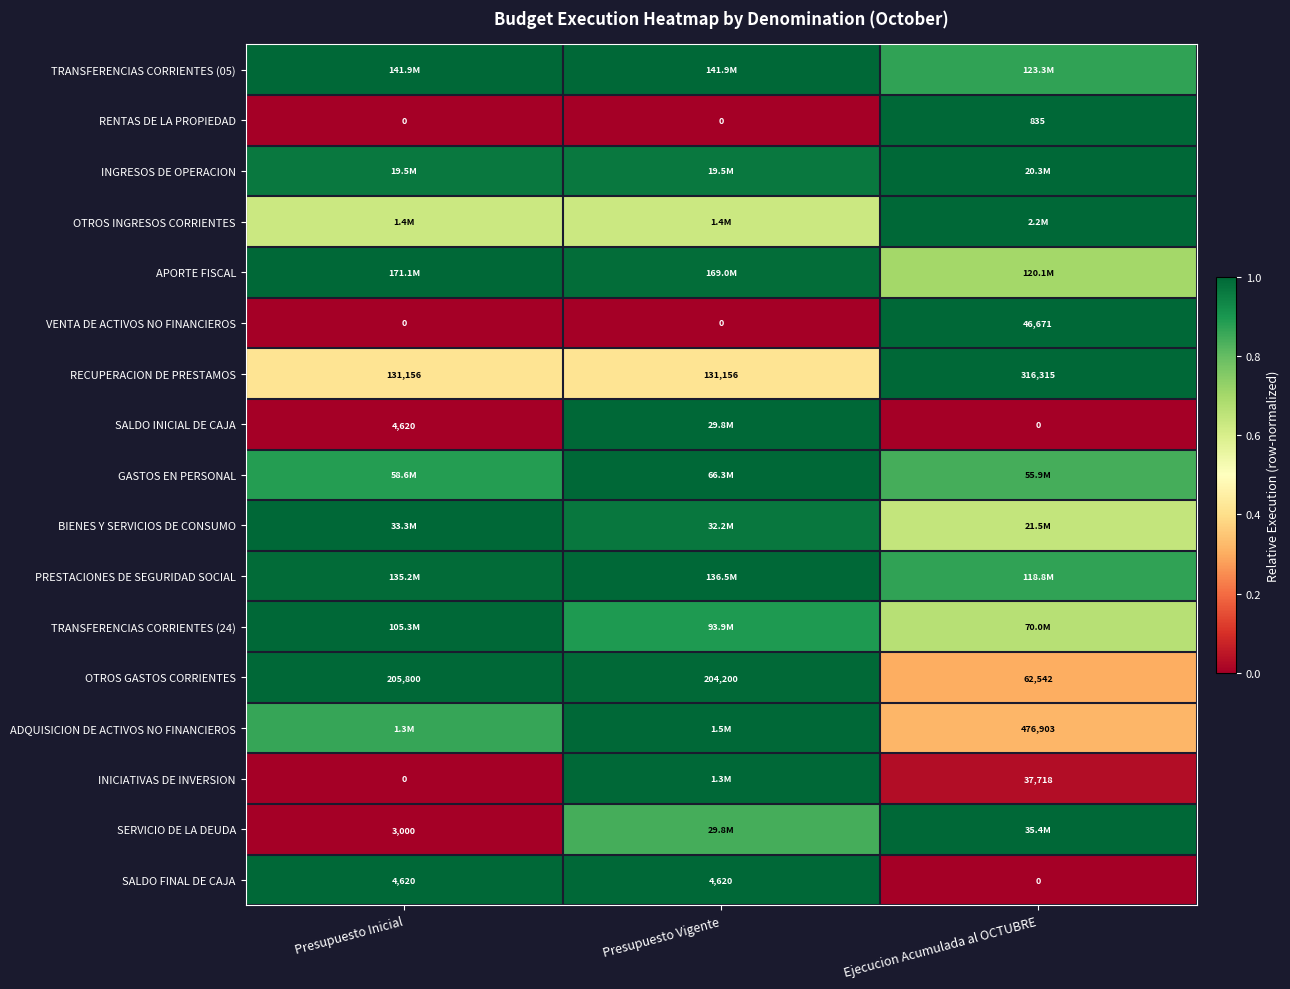

At which label does OTROS GASTOS CORRIENTES first exceed 204200?

Presupuesto Inicial